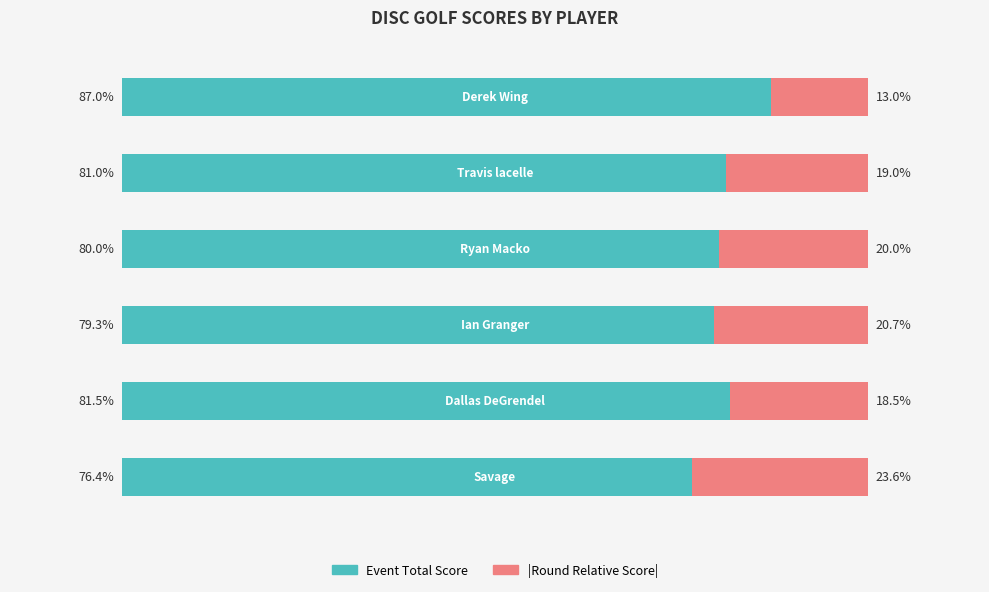

The value of round_relative_score at 1 is 18.5. True or false?

True